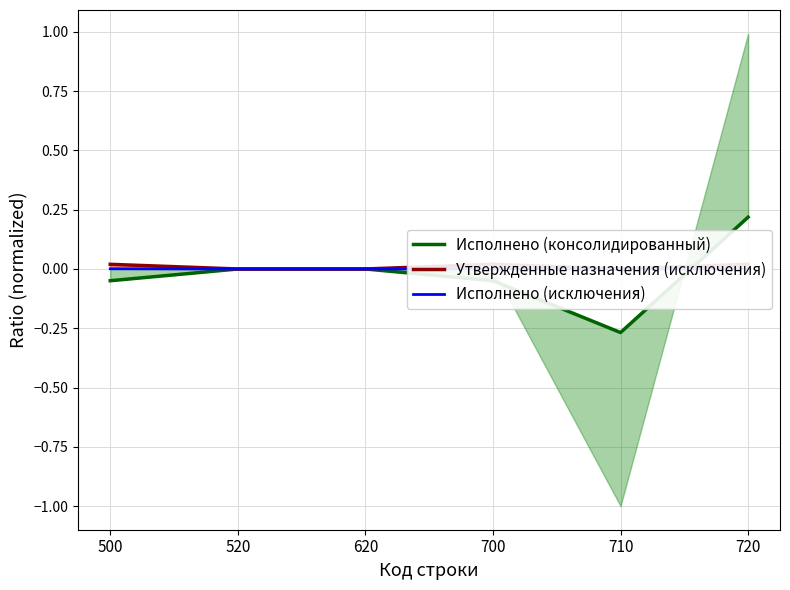

Reading right to left, what are all the values shown in this chart?

Исполнено (консолидированный): 720=0.2	710=-0.3	700=-0.0	620=0.0	520=0.0	500=-0.0
Утвержденные назначения (исключения): 720=0.0	710=0.0	700=0.0	620=0.0	520=0.0	500=0.0
Исполнено (исключения): 720=0.0	710=0.0	700=0.0	620=0.0	520=0.0	500=0.0